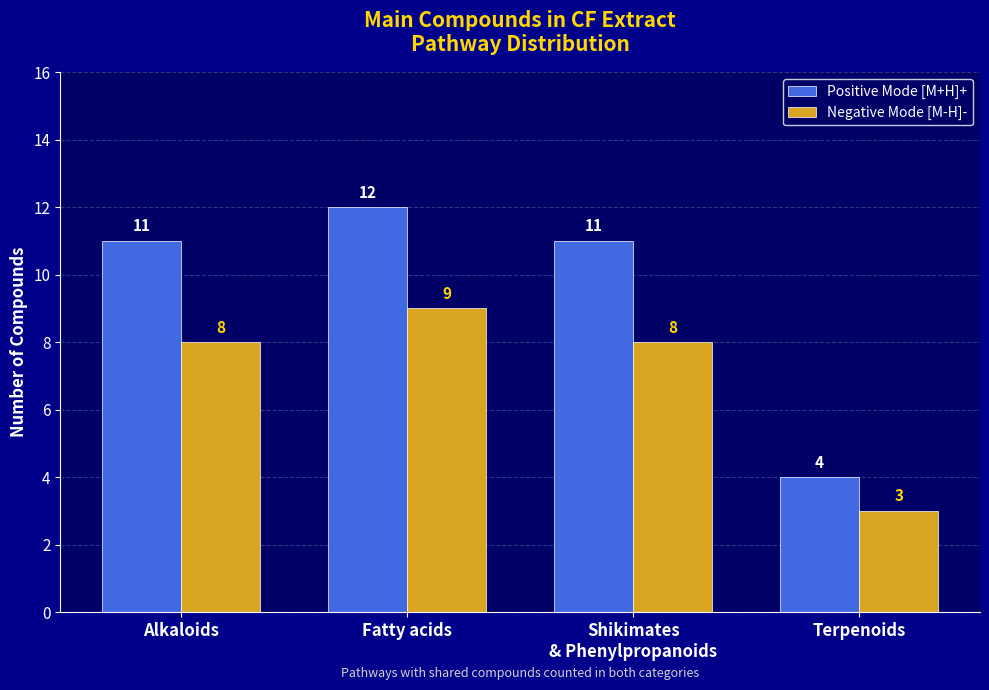

What is the difference between the Negative Mode [M-H]- values at Shikimates
& Phenylpropanoids and Fatty acids?

1